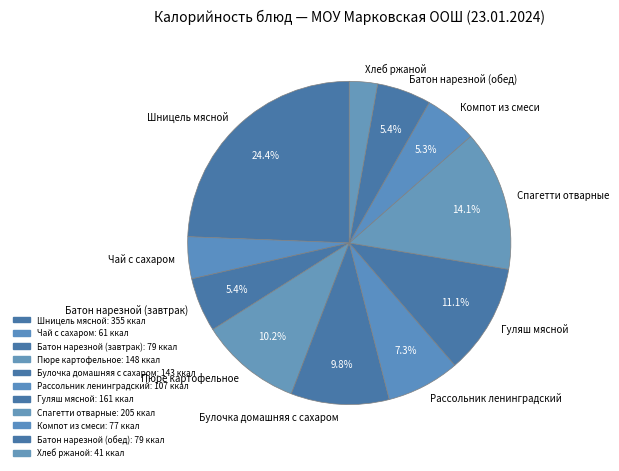

To the nearest percent, what is the difference between the Рассольник ленинградский and Шницель мясной slice percentages?

17%